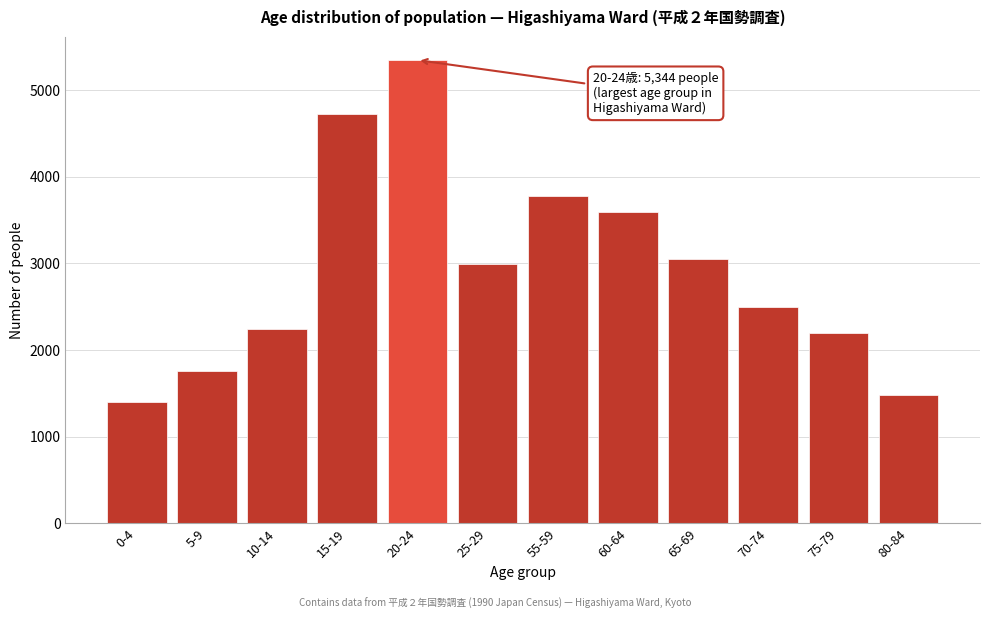

Reading right to left, what are all the values shown in this chart?

80-84=1480	75-79=2191	70-74=2495	65-69=3052	60-64=3592	55-59=3782	25-29=2992	20-24=5344	15-19=4728	10-14=2246	5-9=1758	0-4=1402